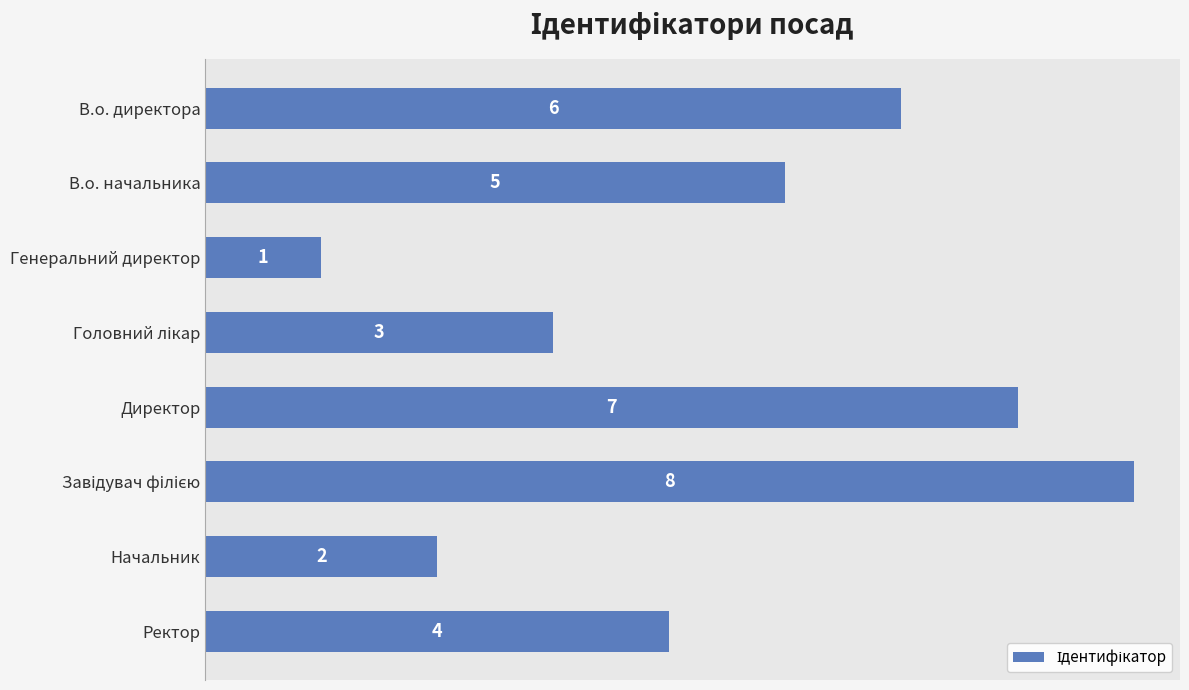

Is it true that the value at Генеральний директор is 1?

True